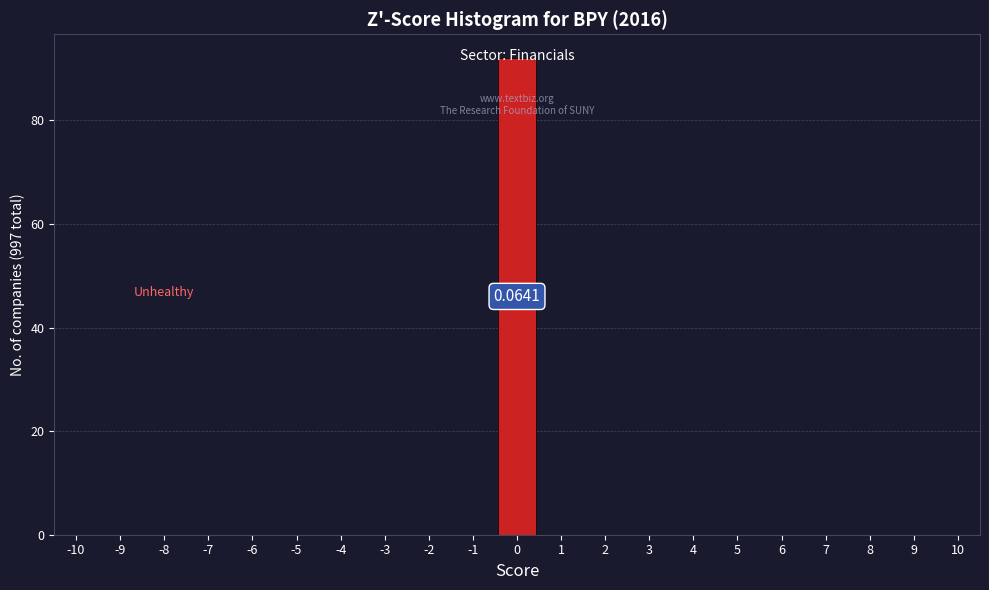

Over which range of the x-axis is the bar tallest?

-0.5 to 0.5